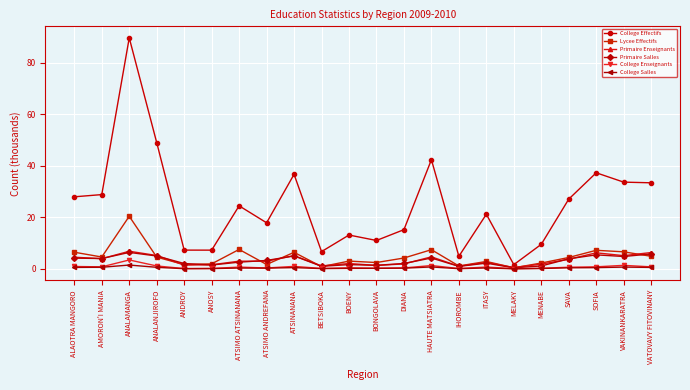

What is the label of the 17th point from the left?

MELAKY